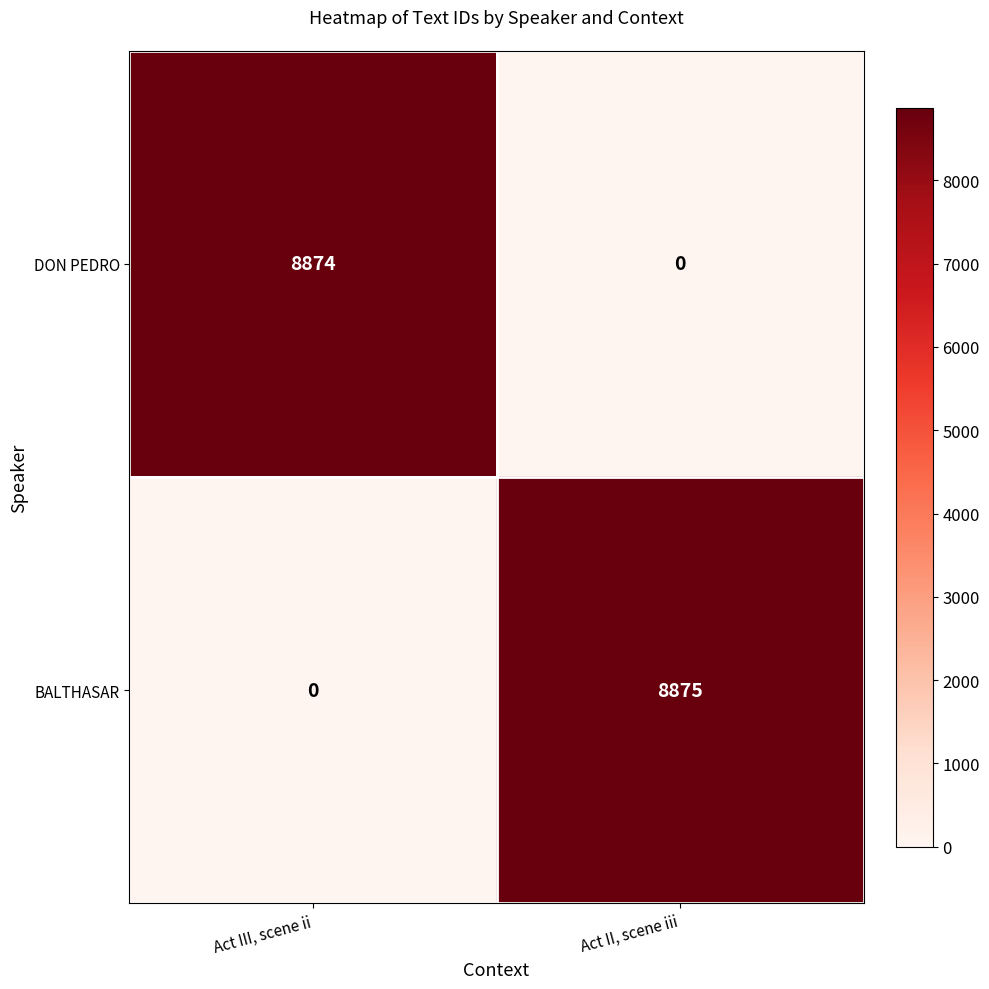

What is the sum of all BALTHASAR values?

8875